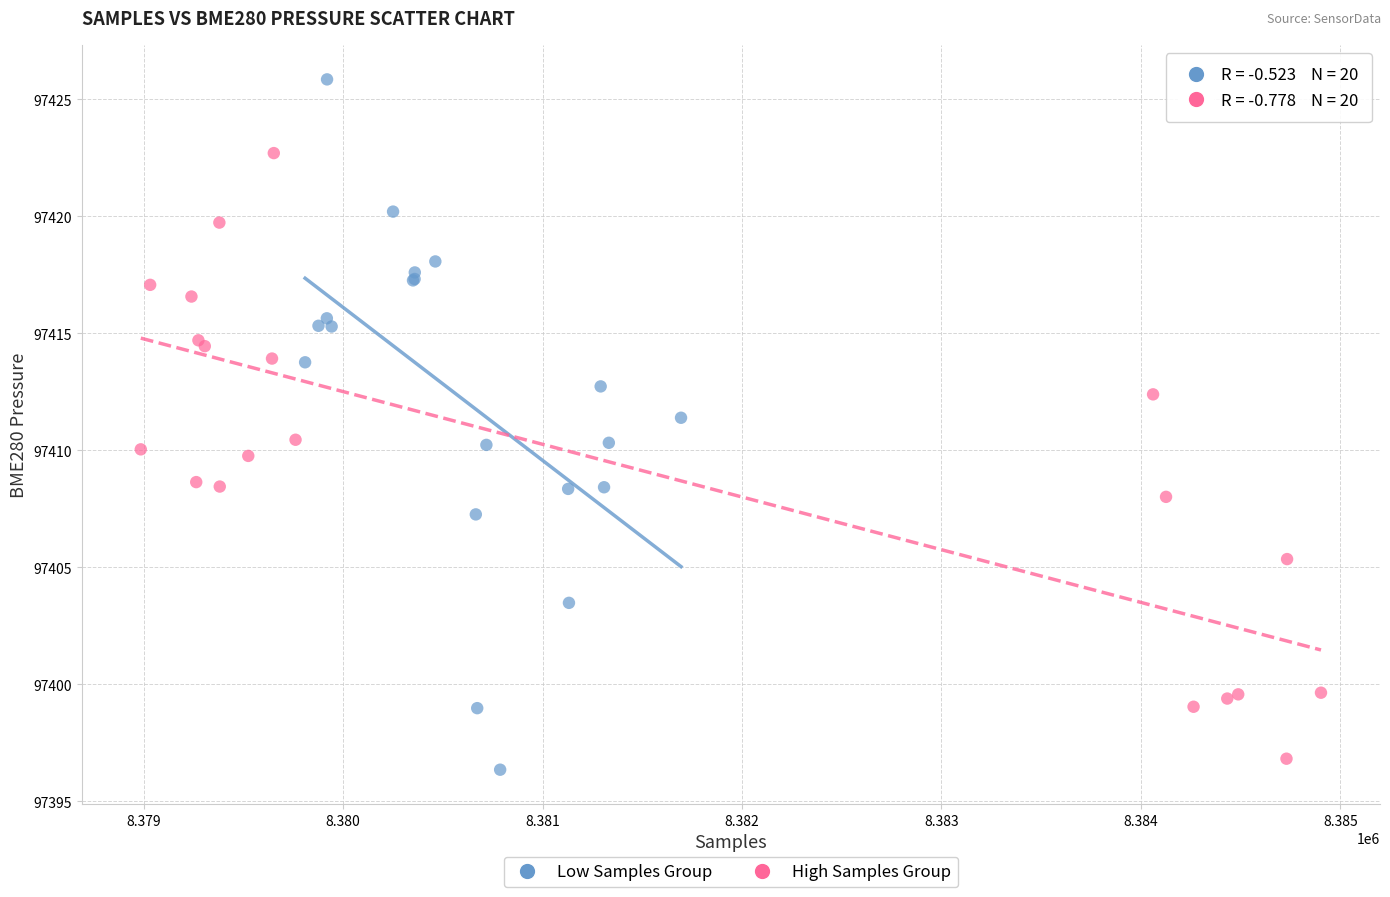

Which series has the widest spread of Y values?

Low Samples Group